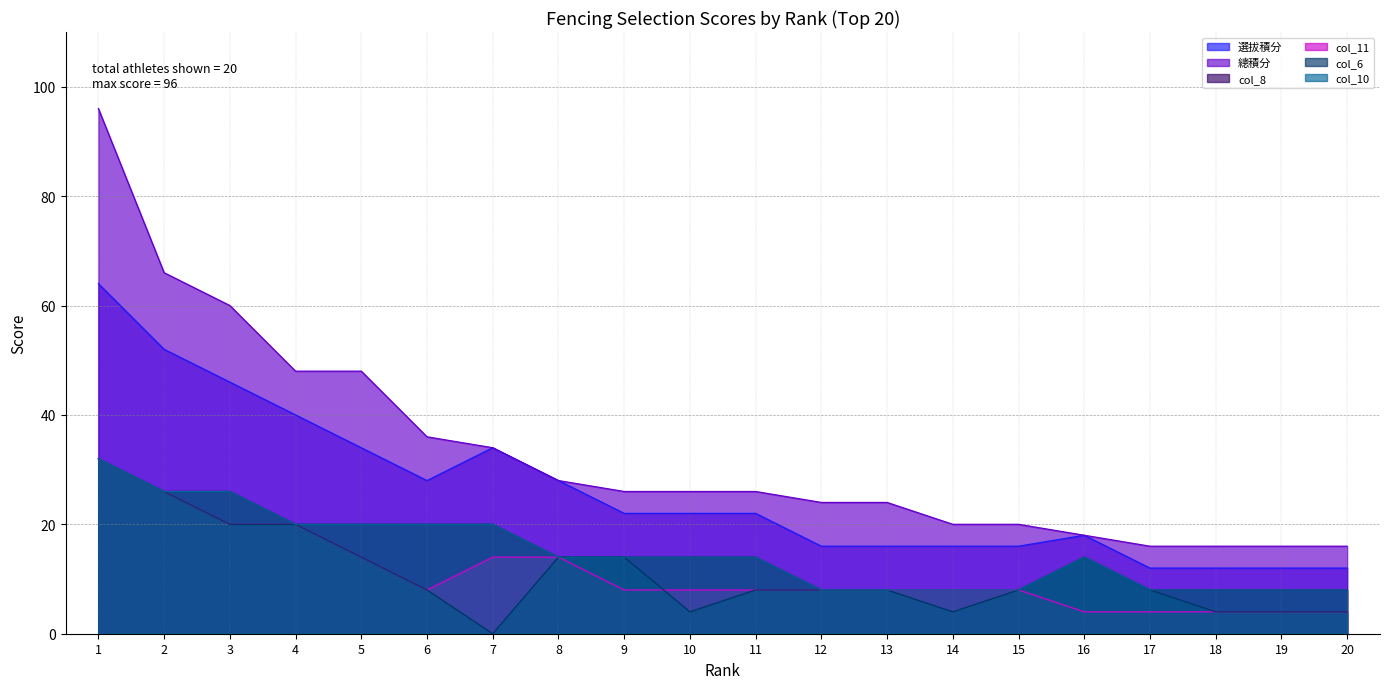

What is the value of the 選拔積分 point at the 16th from the left?

18